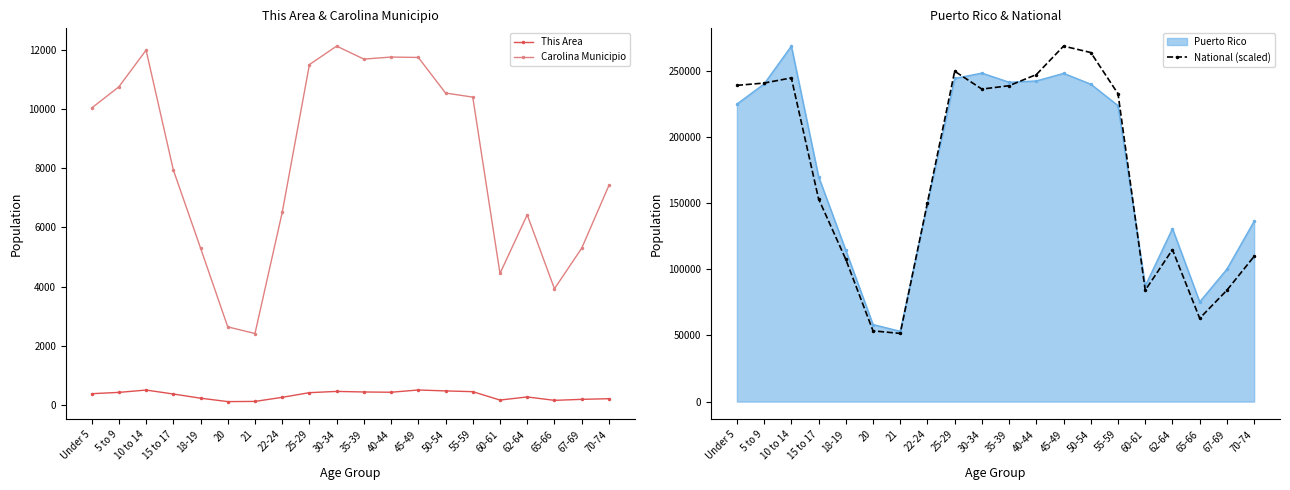

Reading left to right, what are all the values shown in this chart?

This Area: 381.0	425.0	504.0	370.0	229.0	114.0	120.0	258.0	416.0	458.0	439.0	430.0	506.0	475.0	449.0	166.0	271.0	156.0	190.0	212.0
Carolina Municipio: 10030.0	10747.0	11985.0	7941.0	5301.0	2638.0	2414.0	6505.0	11498.0	12122.0	11683.0	11752.0	11739.0	10537.0	10399.0	4443.0	6423.0	3926.0	5293.0	7414.0
National (scaled): 238918.4	240660.4	244546.0	153208.0	107459.8	53447.0	51497.6	150349.7	249568.3	236088.7	238661.5	247074.2	268571.0	263716.5	232572.6	84133.0	114770.0	62917.7	84152.3	109731.4